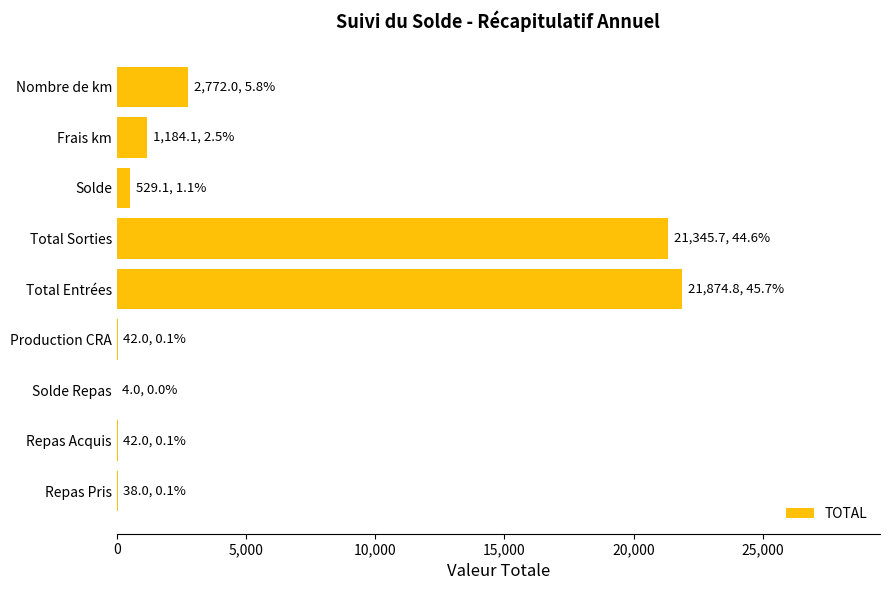

The value at Nombre de km is 2772.0. True or false?

True